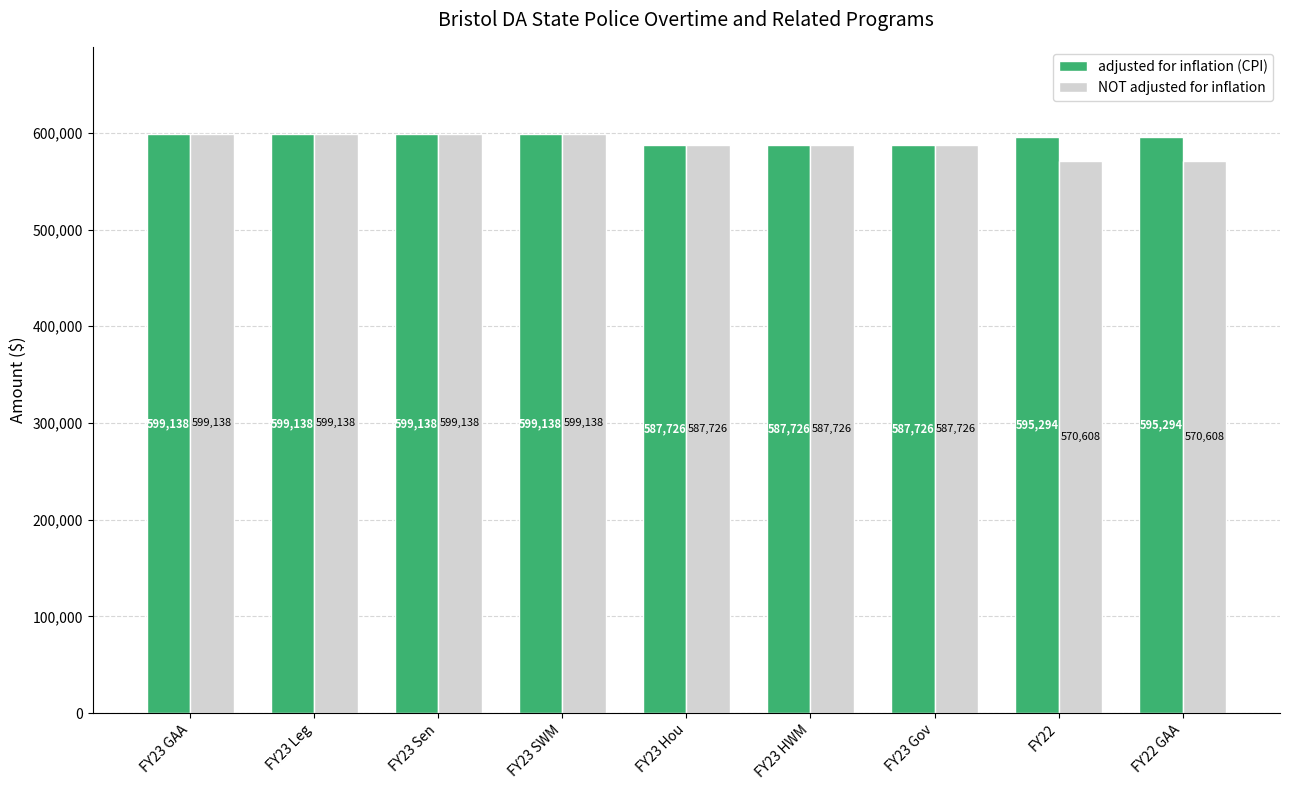

What is the label of the 3rd bar from the right?

FY23 Gov